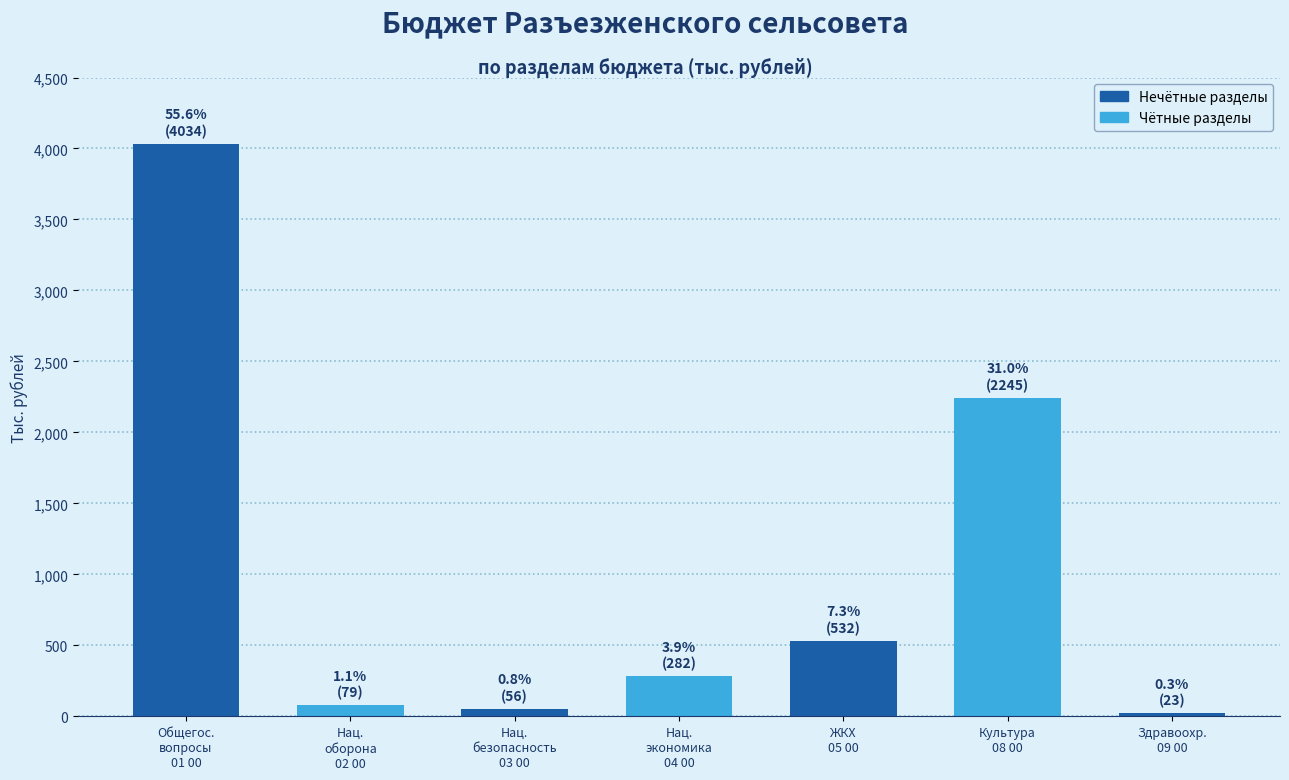

Reading right to left, transcribe all the data shown in this chart.

23.0	2244.6	532.3	282.5	55.6	78.8	4033.9